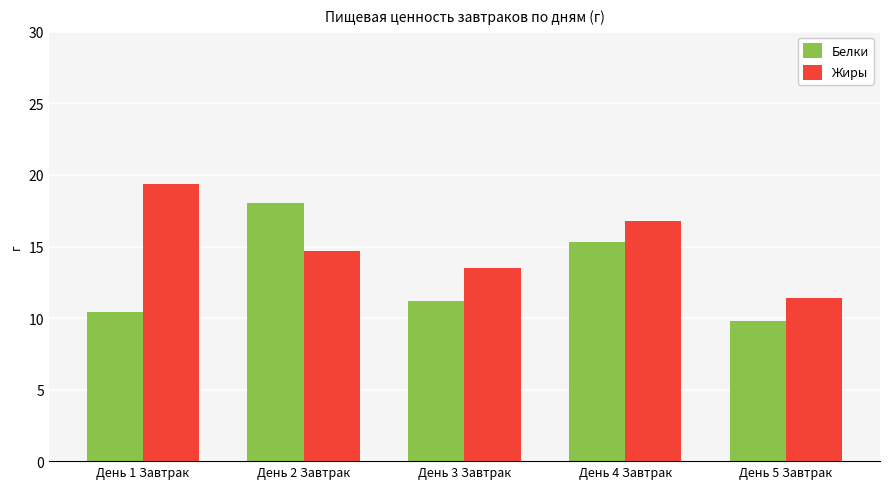

What is the spread (max minus min) of values at День 4 Завтрак?

1.5